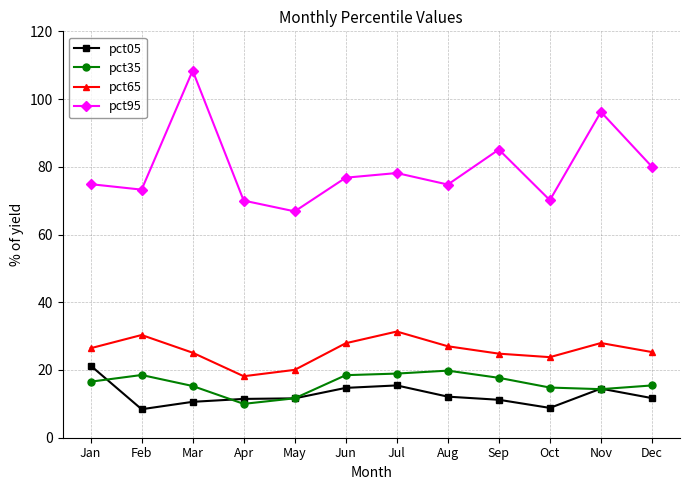

At which label is pct95 closest to 87?

Sep